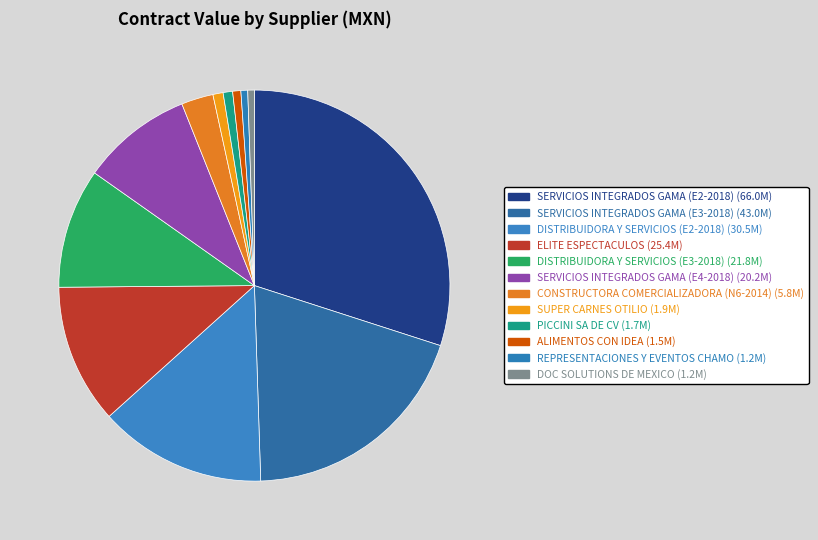

Count the number of slices in the pie.

12